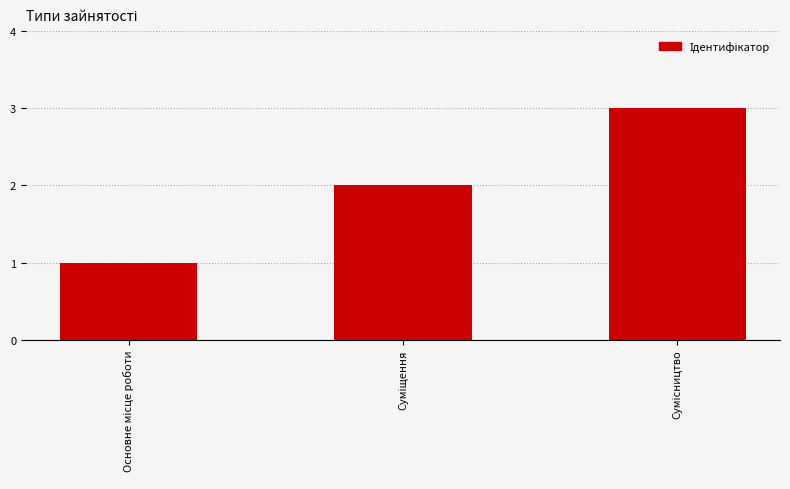

What is the sum of all values?

6